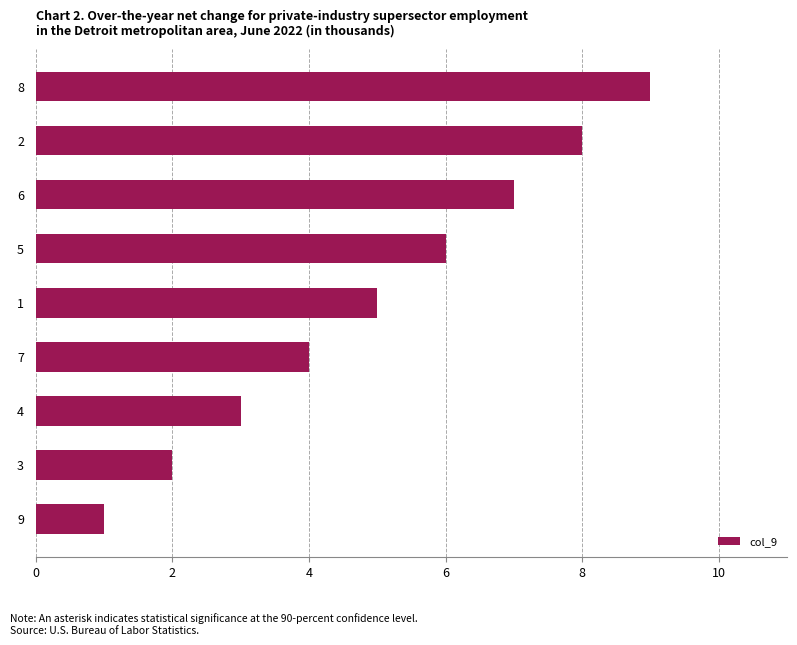

List the labels in order of value, smallest first.

9, 3, 4, 7, 1, 5, 6, 2, 8